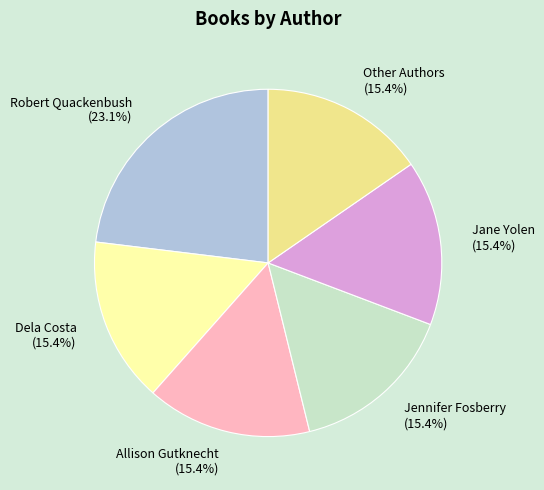

What percentage is the Dela Costa slice, to the nearest percent?

15%